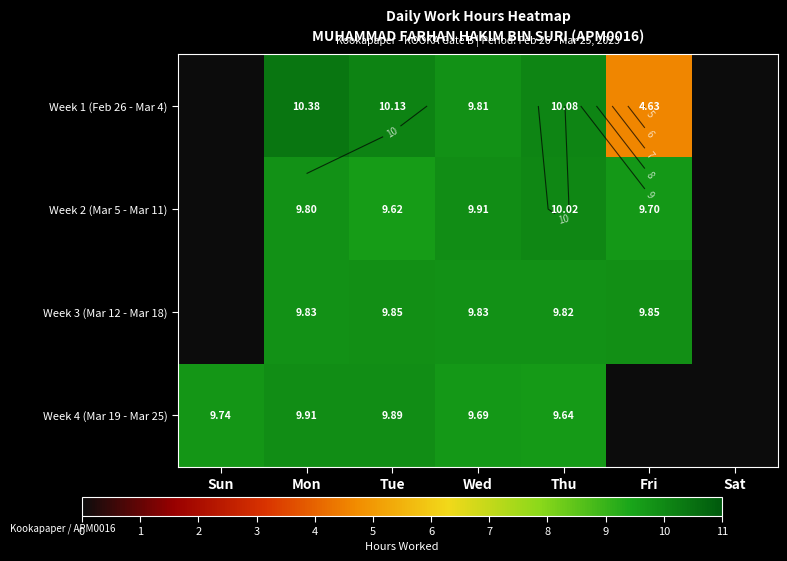

Is it true that Week 2 (Mar 5 - Mar 11) equals 9.6 at Tue?

True